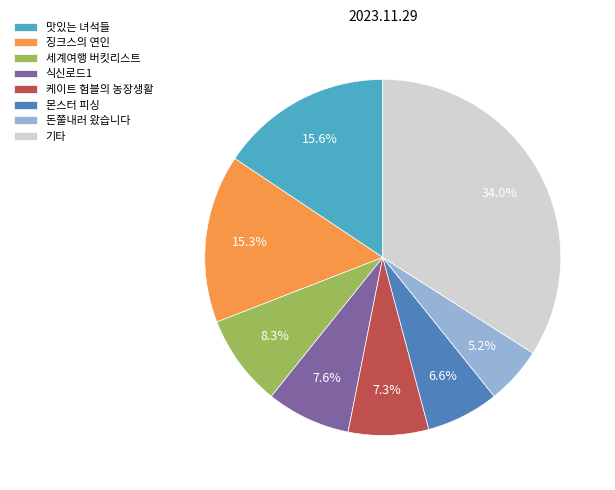

To the nearest percent, what is the combined percentage of 맛있는 녀석들 and 세계여행 버킷리스트?

24%